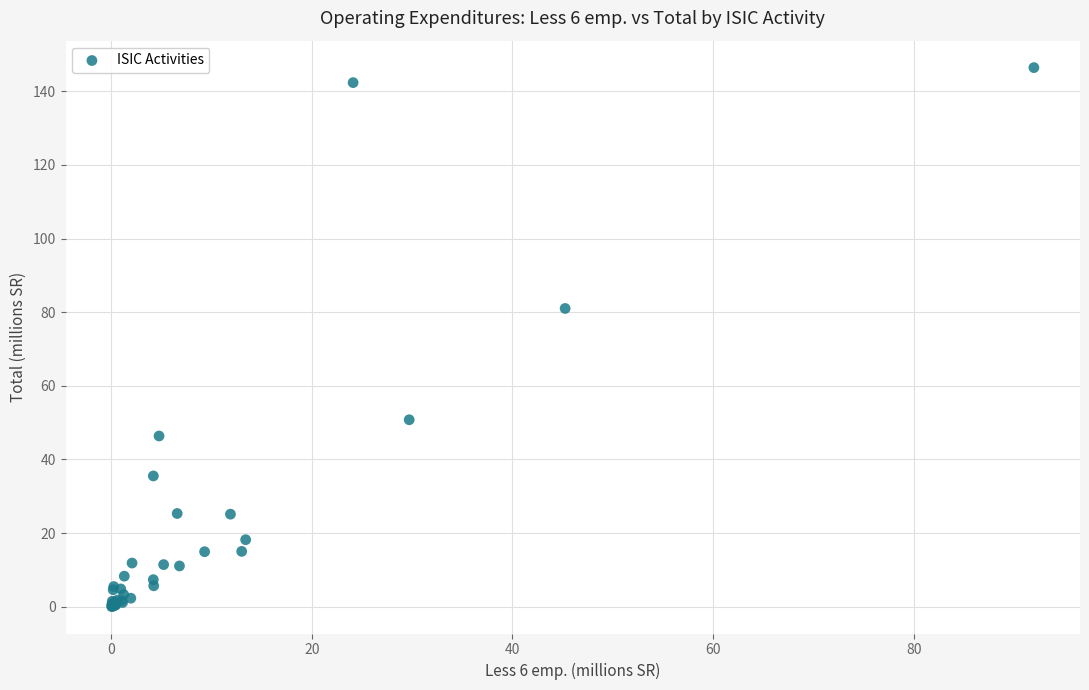

What Y value in the scatter plot is closest to 73?

81.0